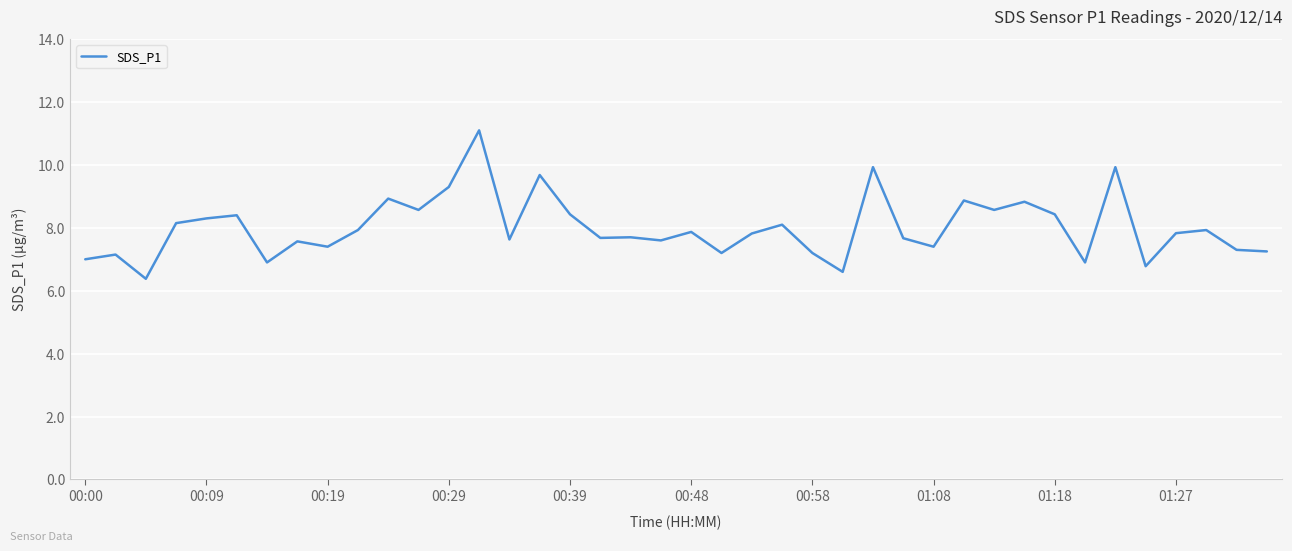

What is the difference between the maximum and minimum values?

4.7